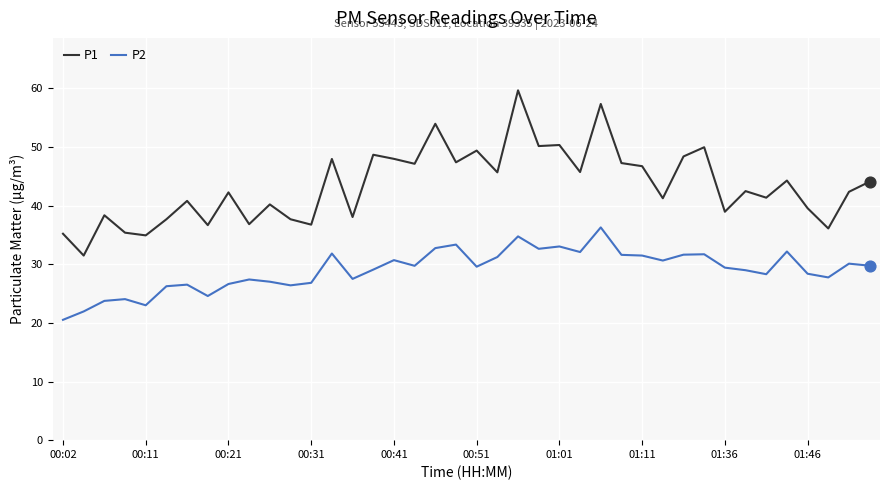

Rank the series by their average value, from highest to lowest.

P1, P2